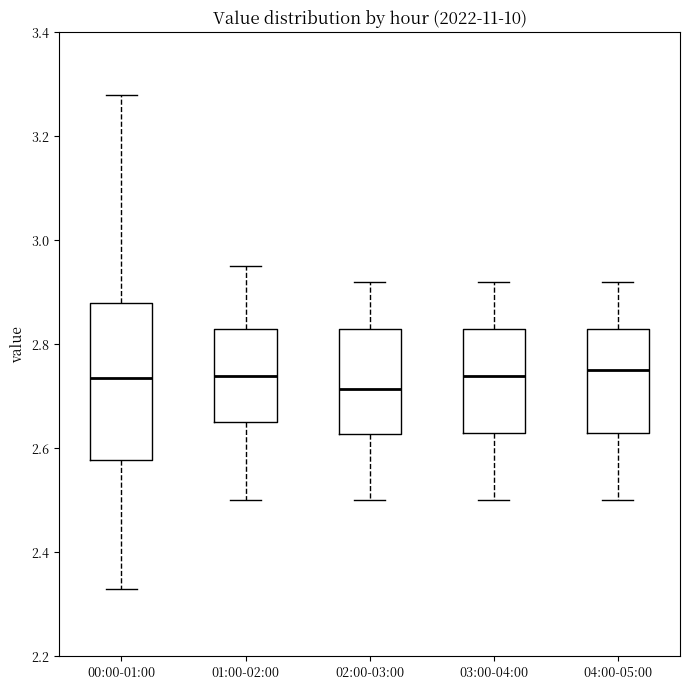

Reading left to right, read every box against the y-axis: the position of its median line, the range the box covers, and the ends of its whiskers. The values are not printed on the chart, so give them approximately, as read against the axis.

00:00-01:00: median 2.74, box 2.58 to 2.88, whiskers 2.34 to 3.28
01:00-02:00: median 2.74, box 2.66 to 2.84, whiskers 2.50 to 2.96
02:00-03:00: median 2.72, box 2.62 to 2.84, whiskers 2.50 to 2.92
03:00-04:00: median 2.74, box 2.64 to 2.84, whiskers 2.50 to 2.92
04:00-05:00: median 2.76, box 2.64 to 2.84, whiskers 2.50 to 2.92